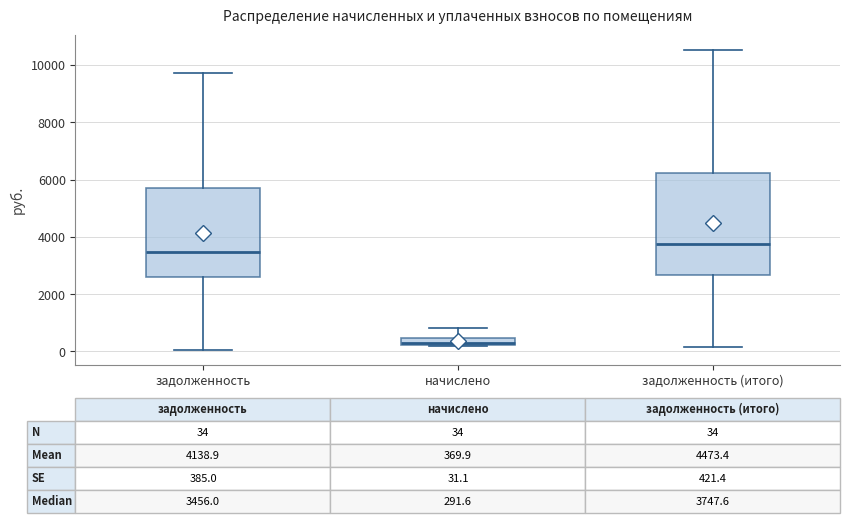

Which box is the tallest, from its lower edge to its upper edge?

задолженность (итого)